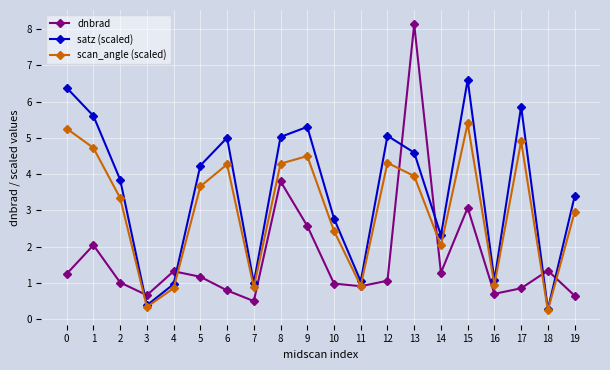

How many data points in satz (scaled) are less than 4?

10